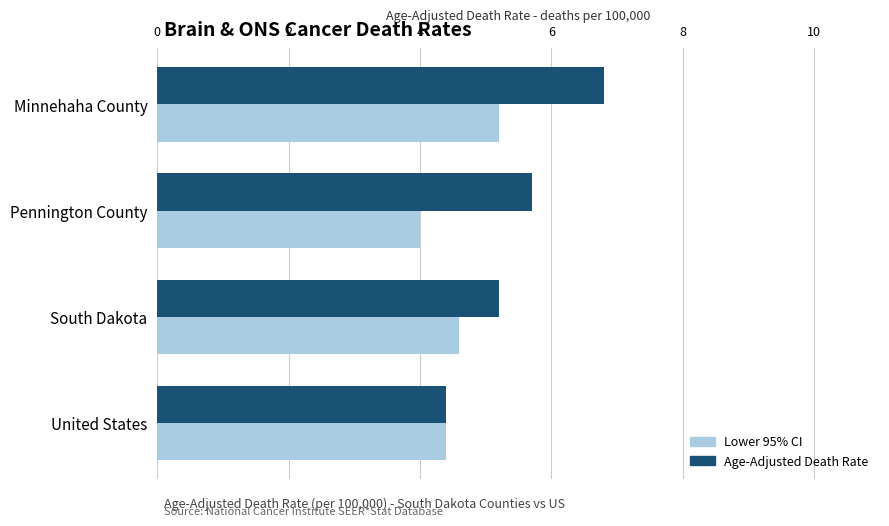

What is the average value of the Age-Adjusted Death Rate series?

5.5